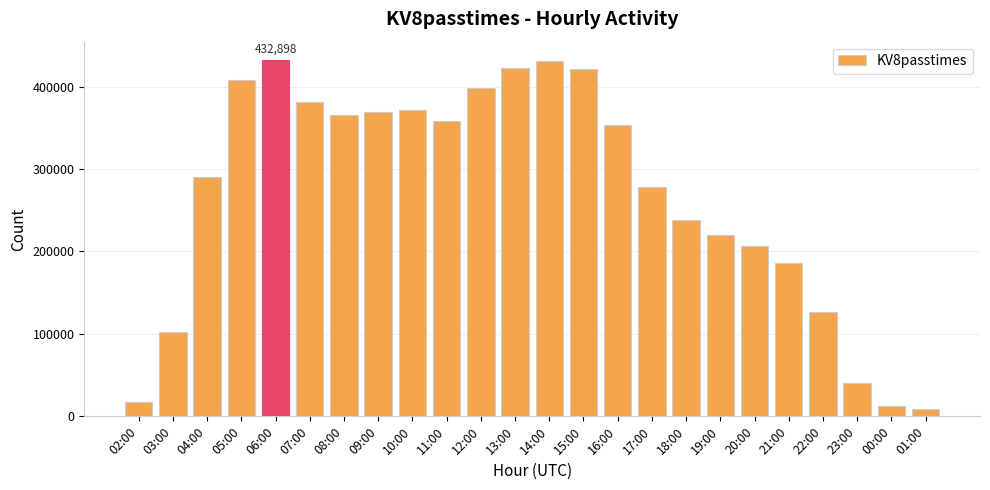

The value at 12:00 is 678528. True or false?

False